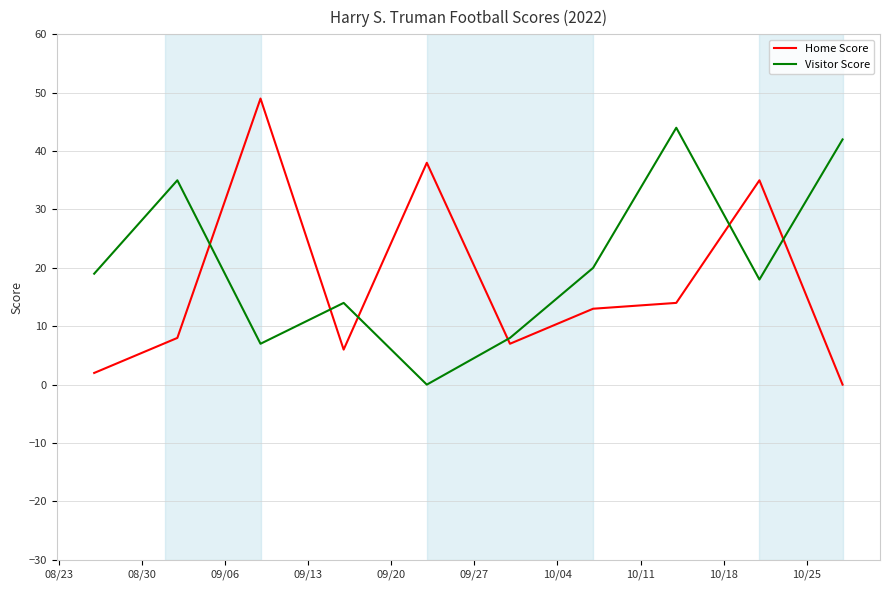

How many times do Visitor Score and Home Score cross each other?

6